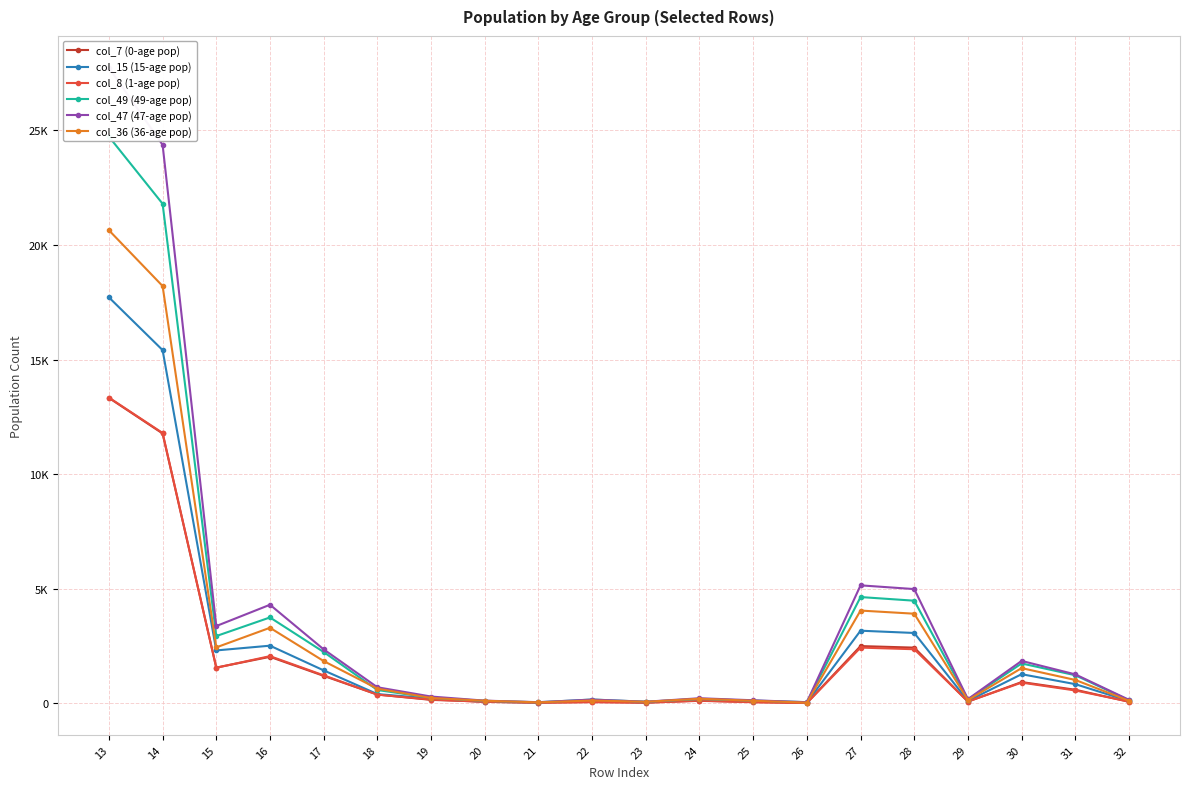

What is the difference between the maximum and minimum values in the col_7 (0-age pop) series?

13319